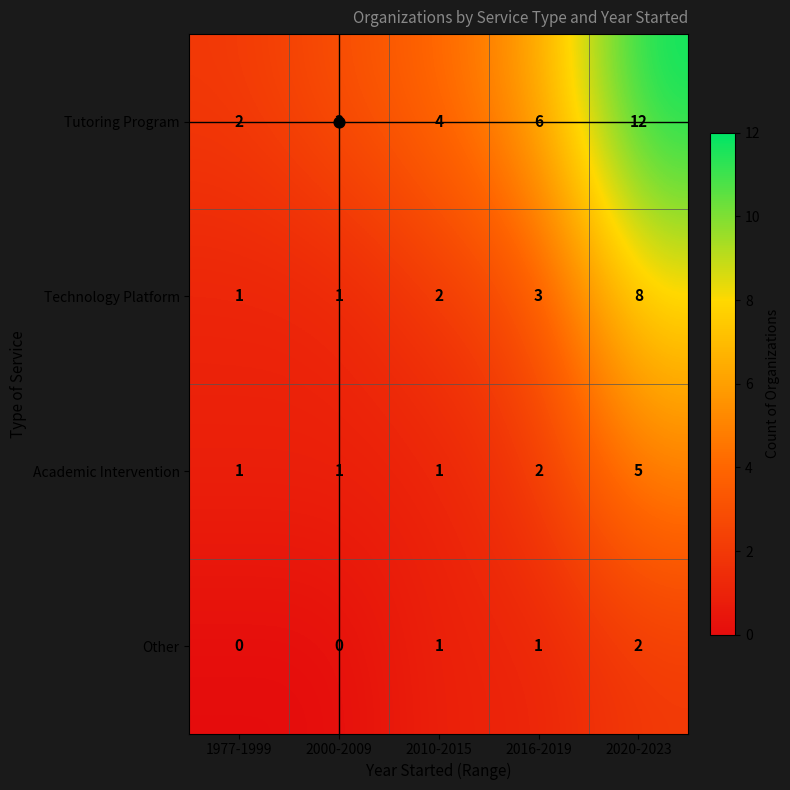

True or false: Technology Platform has a value of 3 at 2016-2019.

True